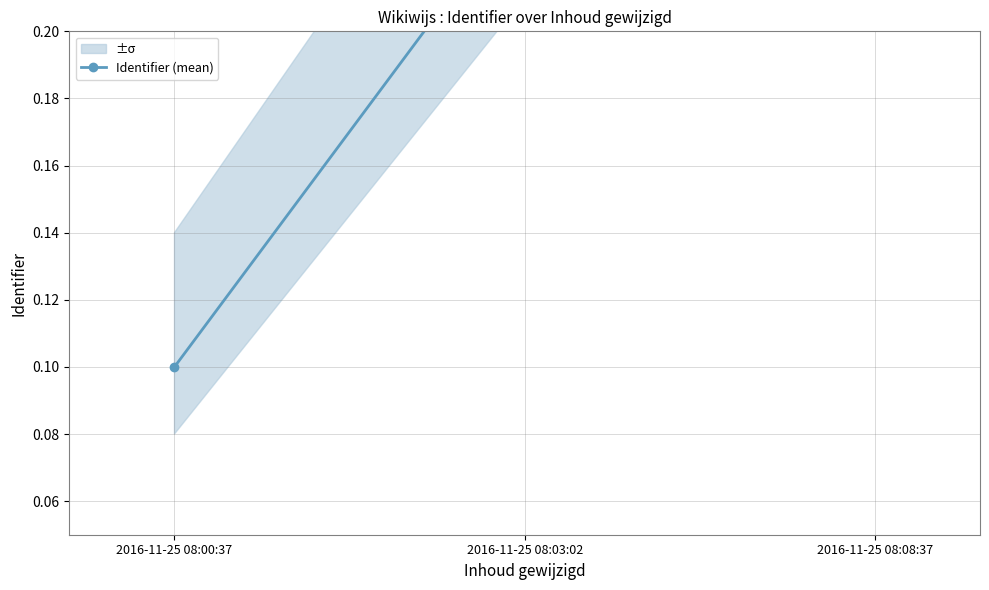

Reading left to right, transcribe all the data shown in this chart.

2016-11-25 08:00:37=0.1	2016-11-25 08:03:02=0.2	2016-11-25 08:08:37=0.2